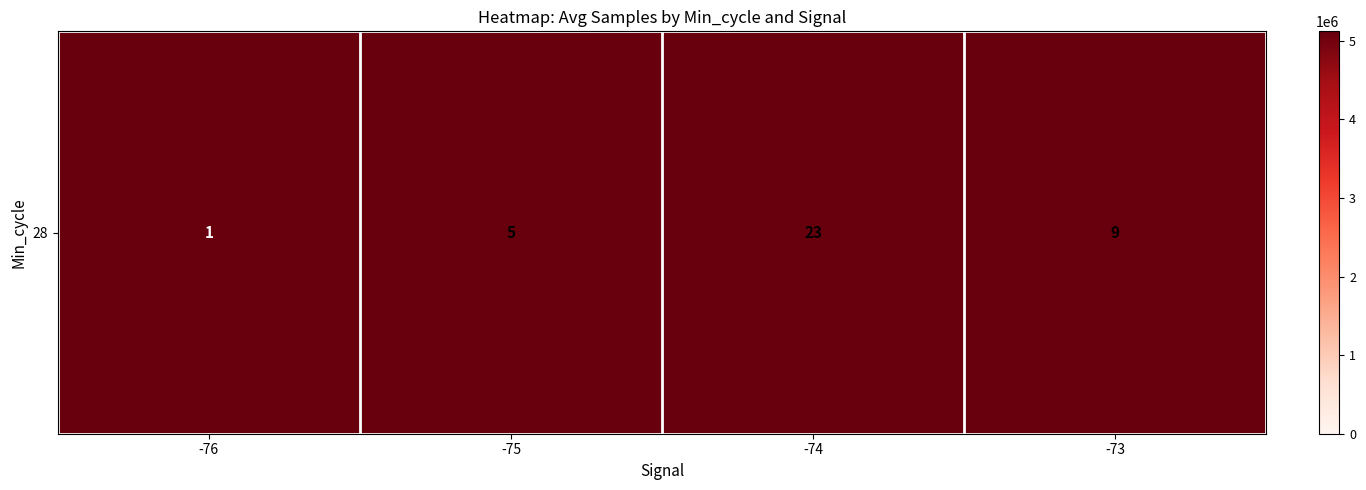

Which label corresponds to the smallest value in the chart?

-75